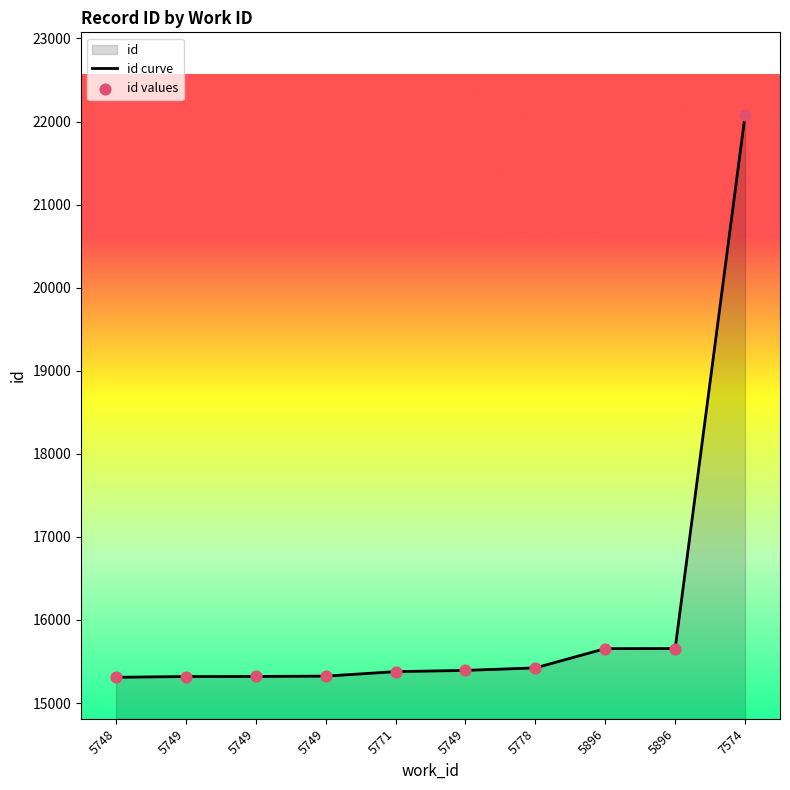

What is the total value across all series at 5749?

30638